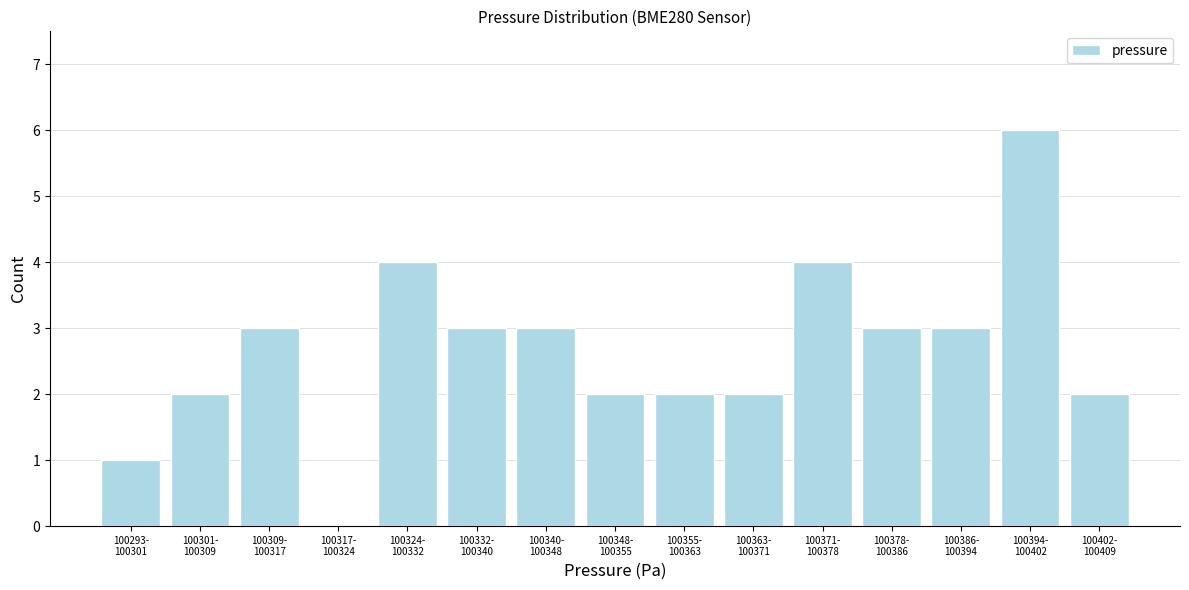

What is the greatest value displayed?

6